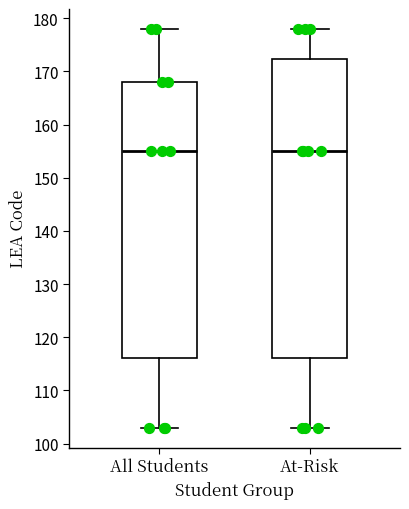

Where is the upper edge of the box for All Students on the y-axis? The values are not printed on the chart, so give them approximately, as read against the axis.

168